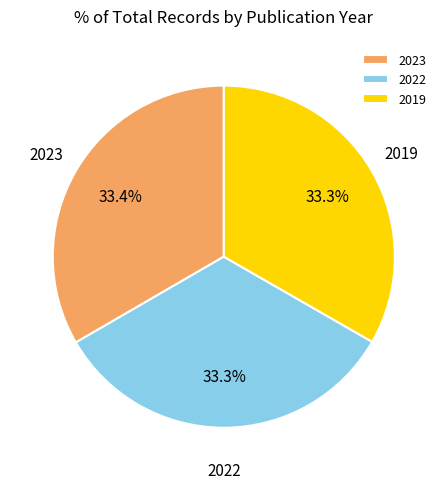

Does 2019 account for over 50% of the chart?

No